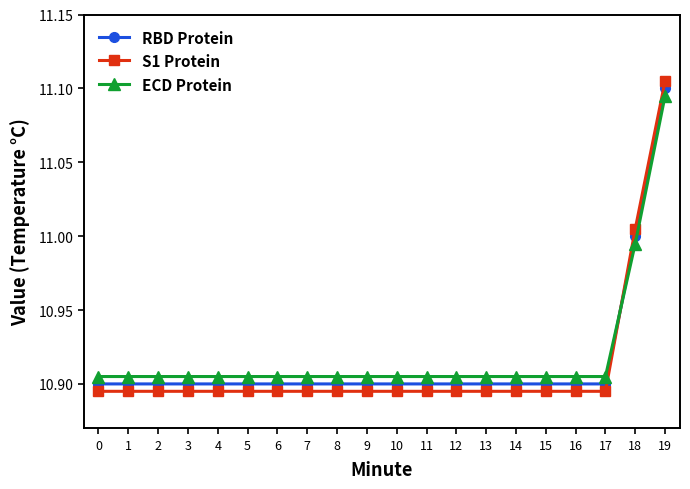

Is the value of S1 Protein at 6 greater than the value of ECD Protein at 13?

No